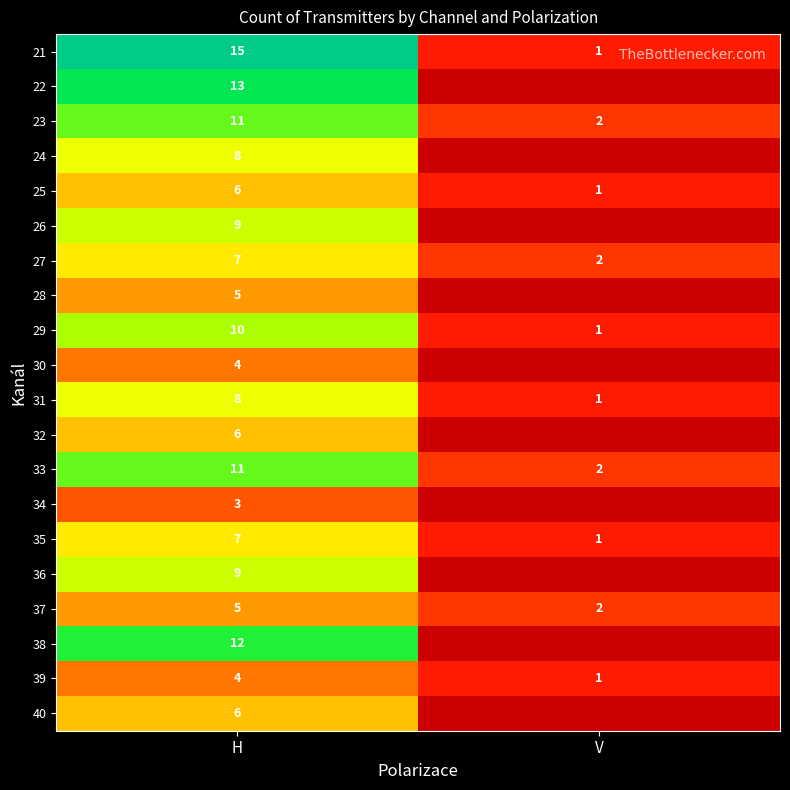

Is the value of 26 at H greater than the value of 29 at V?

Yes